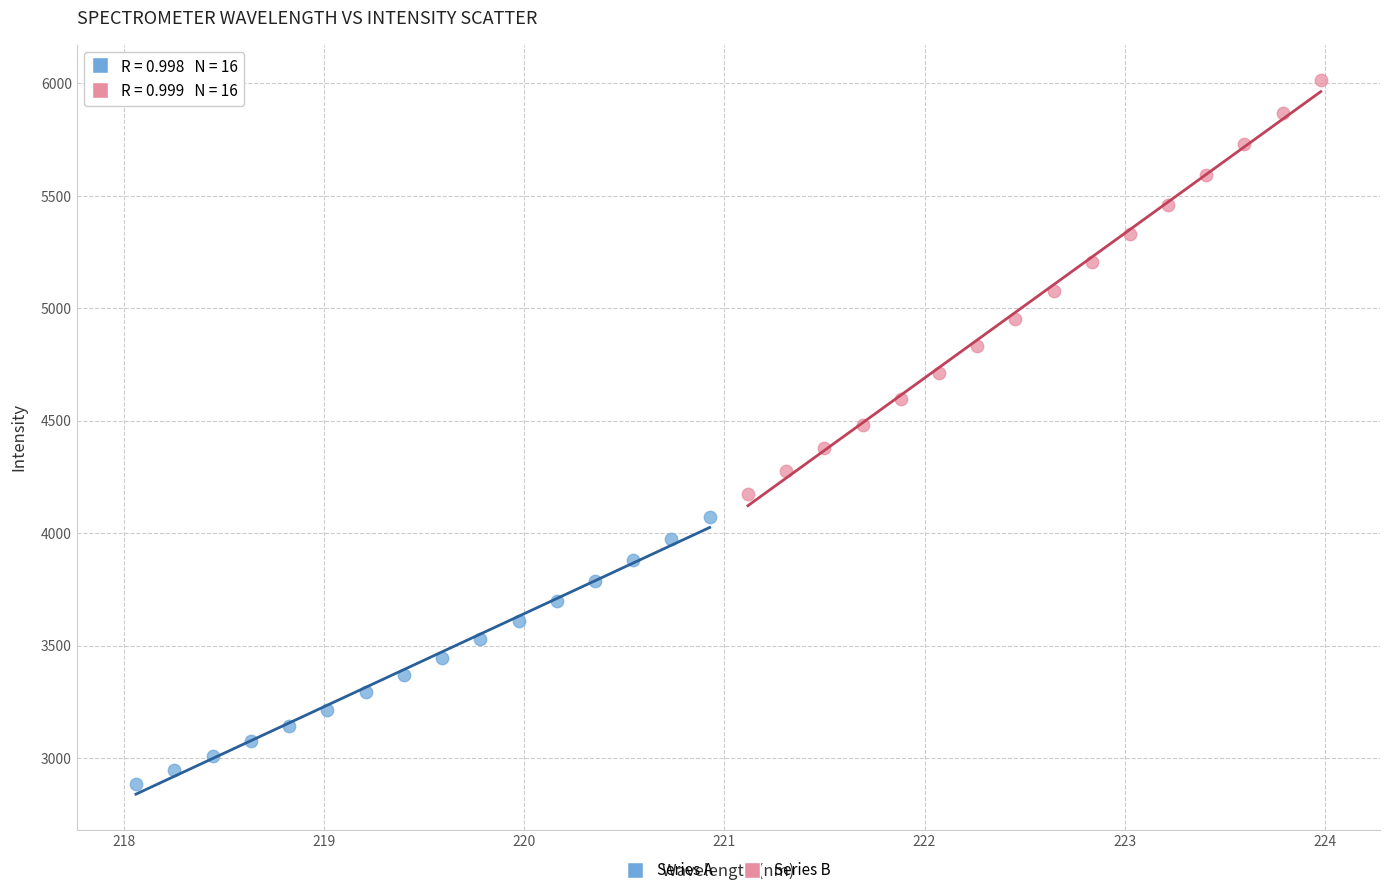

Which series has the widest spread of Y values?

Series B